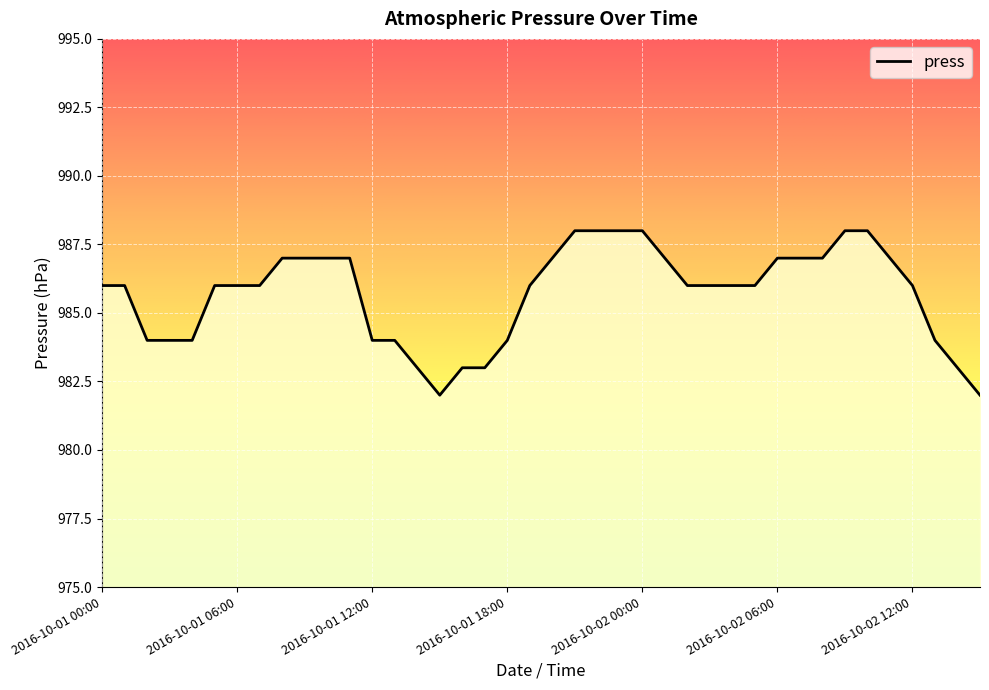

What is the maximum value shown in the chart?

988